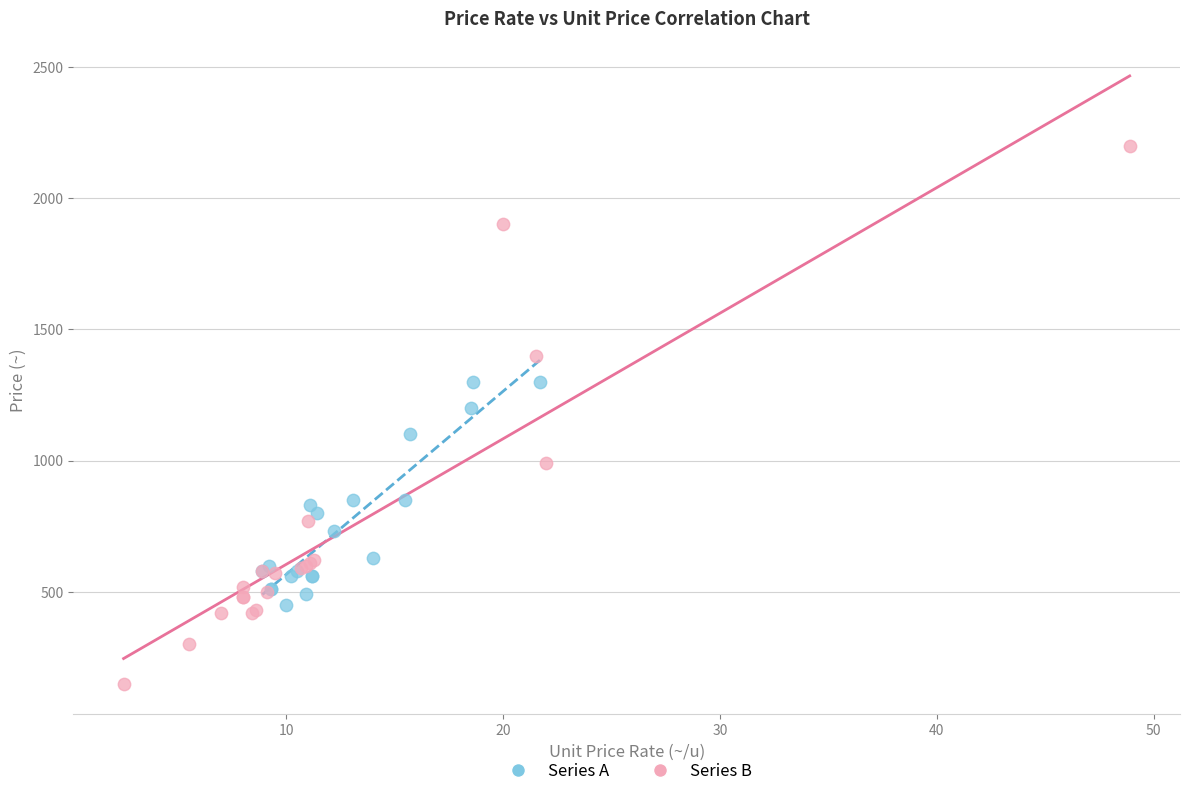

What are all the series names shown in the legend?

Series A, Series B